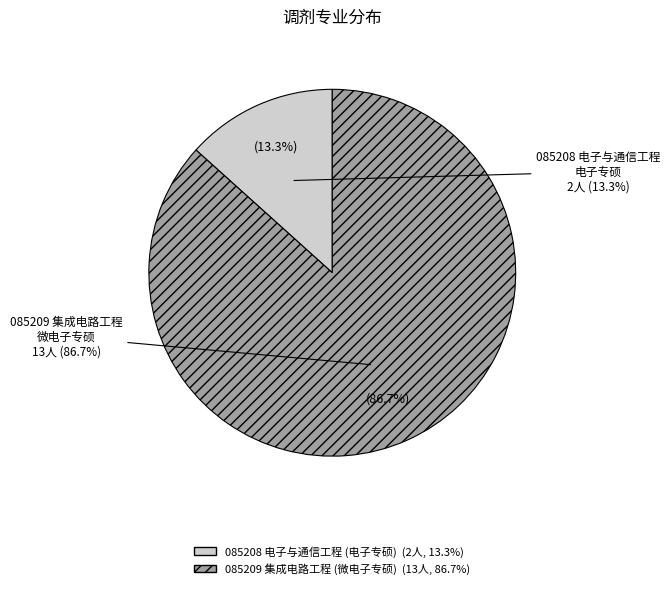

The 085209 集成电路工程 (微电子专硕) slice represents 99% of the pie. True or false?

False